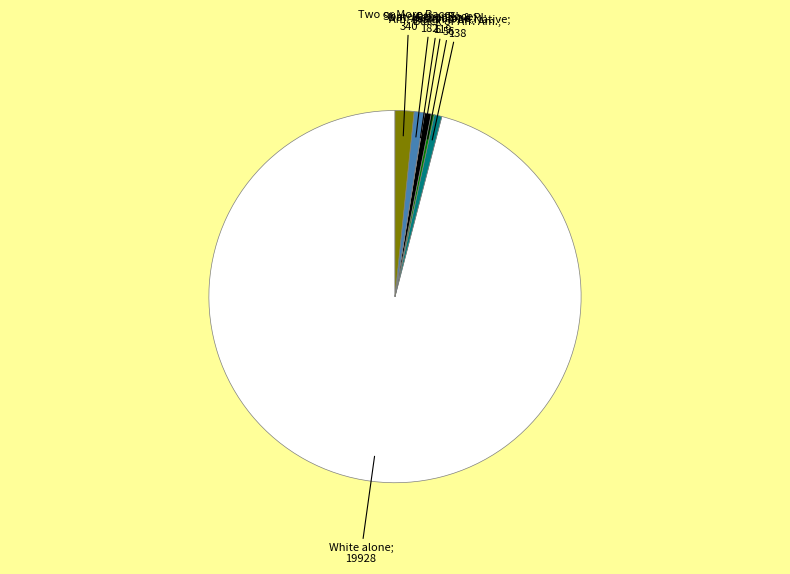

Is there a majority slice in this chart?

Yes